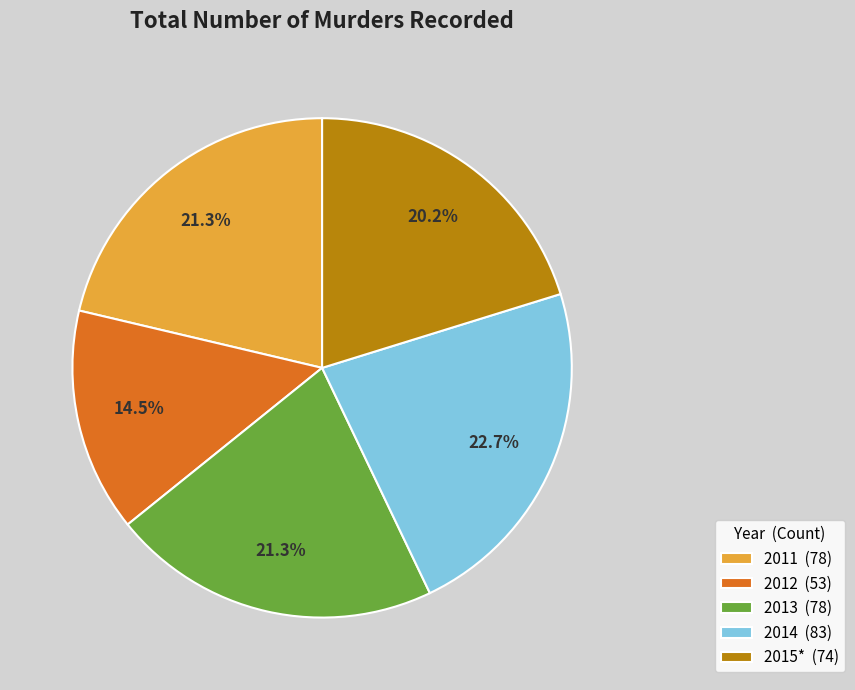

The 2014 slice represents 30% of the pie. True or false?

False